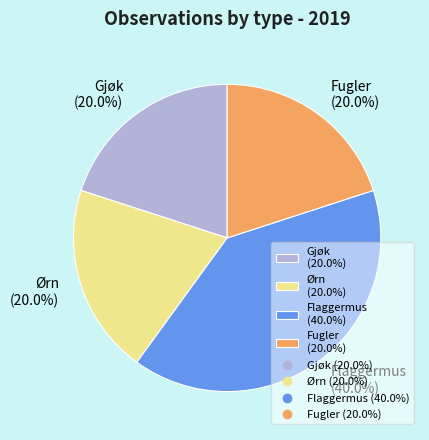

What is the ratio of the value at Flaggermus to the value at Fugler?

2.0